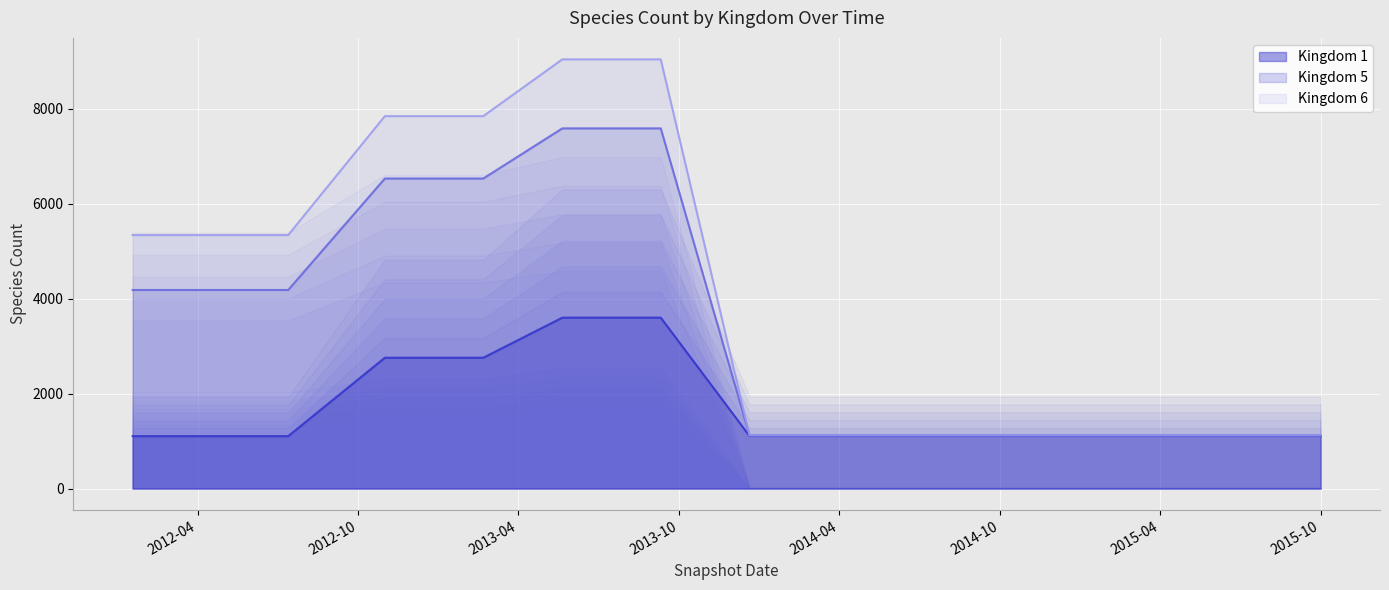

True or false: Kingdom 1 has more than 1 points higher than both neighbors.

False